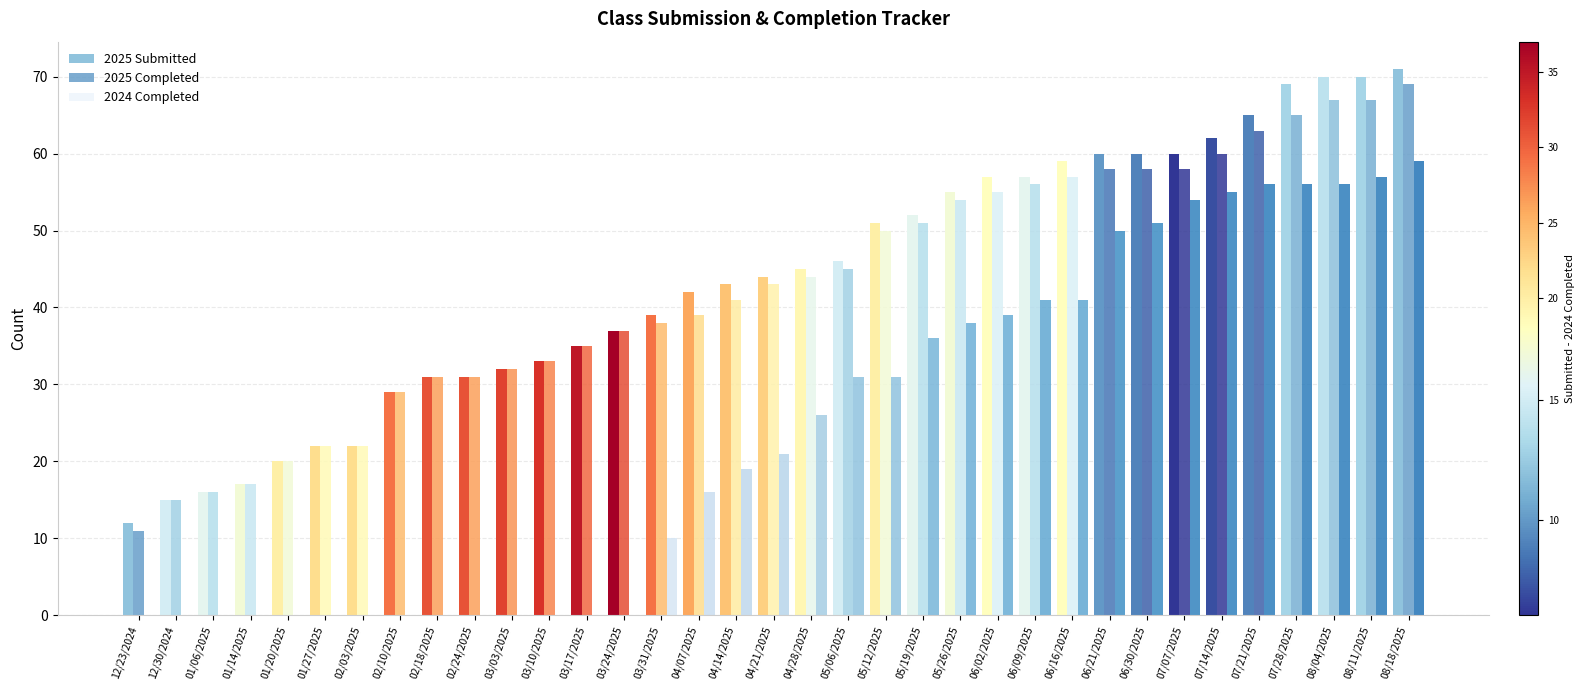

At how many categories does at least one series exceed 68?

4